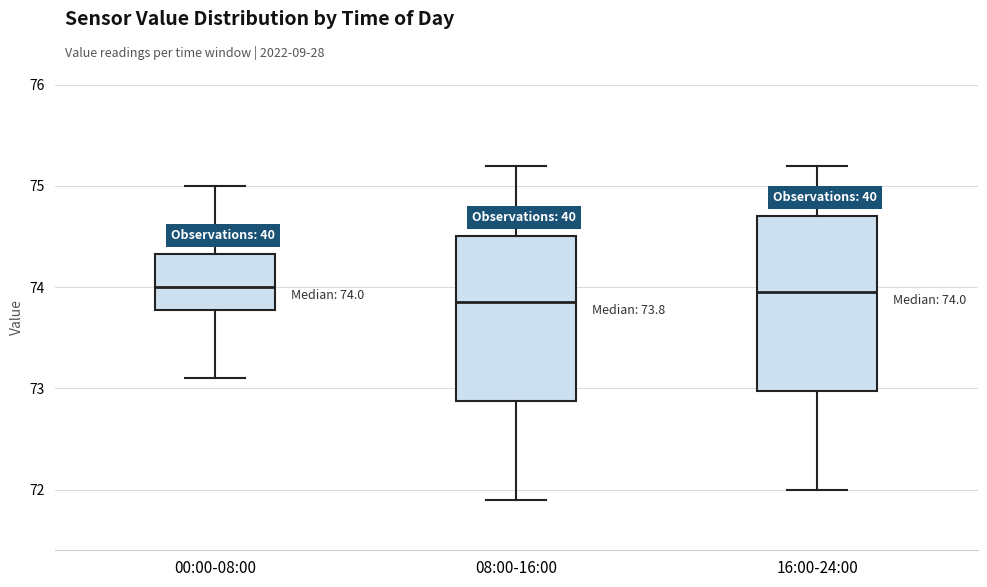

Which box's median line is the lowest?

08:00-16:00